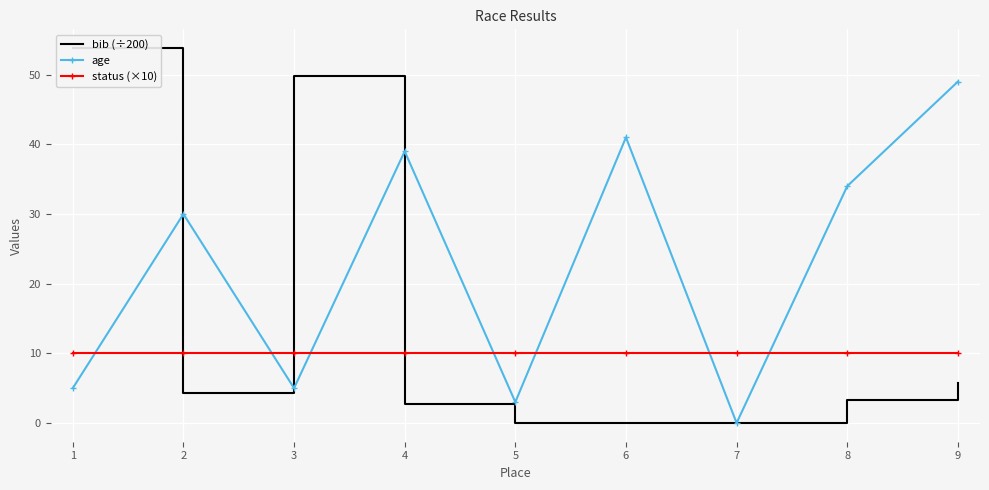

What is the value of the bib (÷200) point at the 1st from the left?

53.8